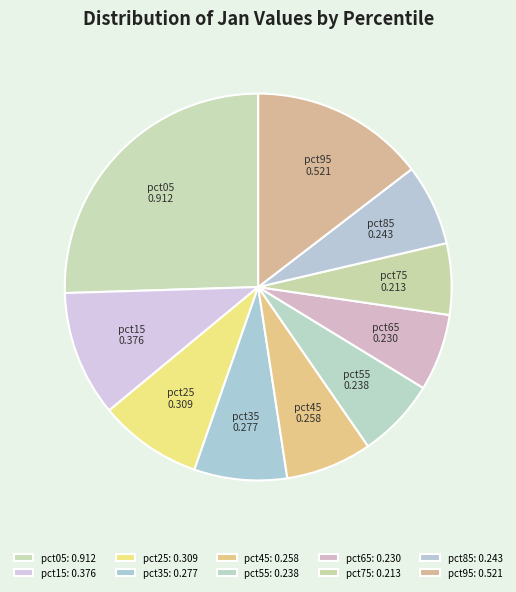

The pct95 slice represents 15% of the pie. True or false?

True